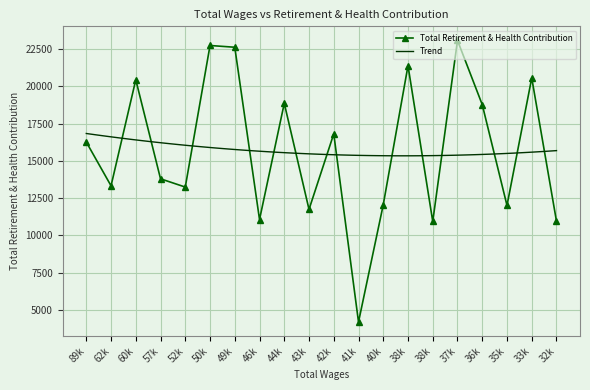

What is the ratio of the value at 52k to the value at 32k?

1.2